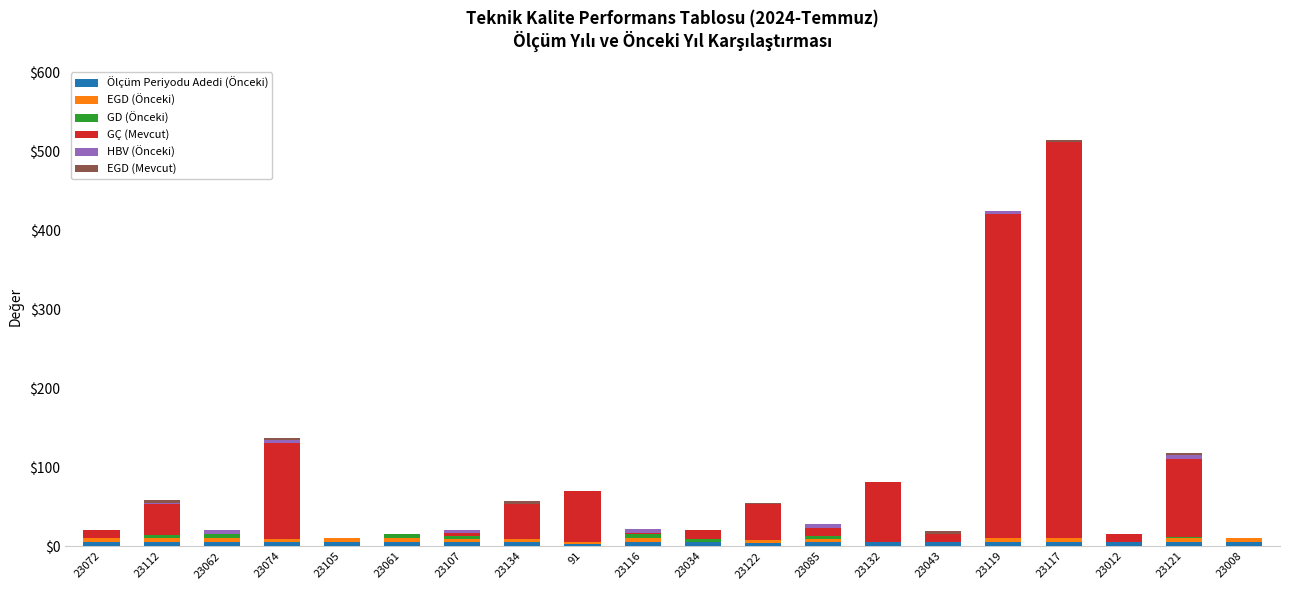

At which category is the sum across all series the highest?

23117